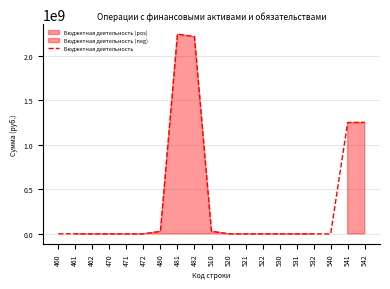

What is the maximum value for Бюджетная деятельность?

2243435791.8